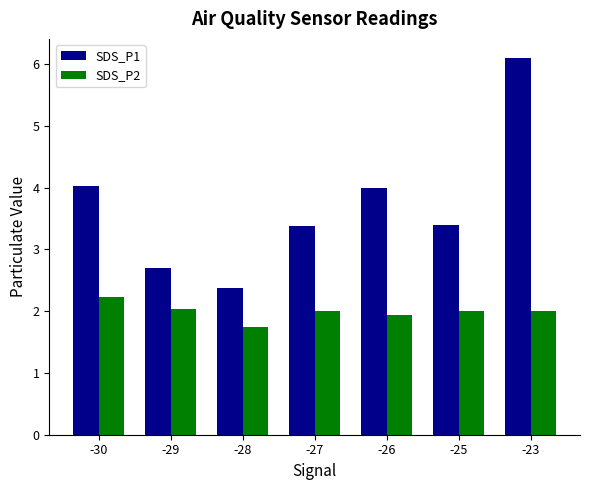

What value does the SDS_P1 series have at -29?

2.7